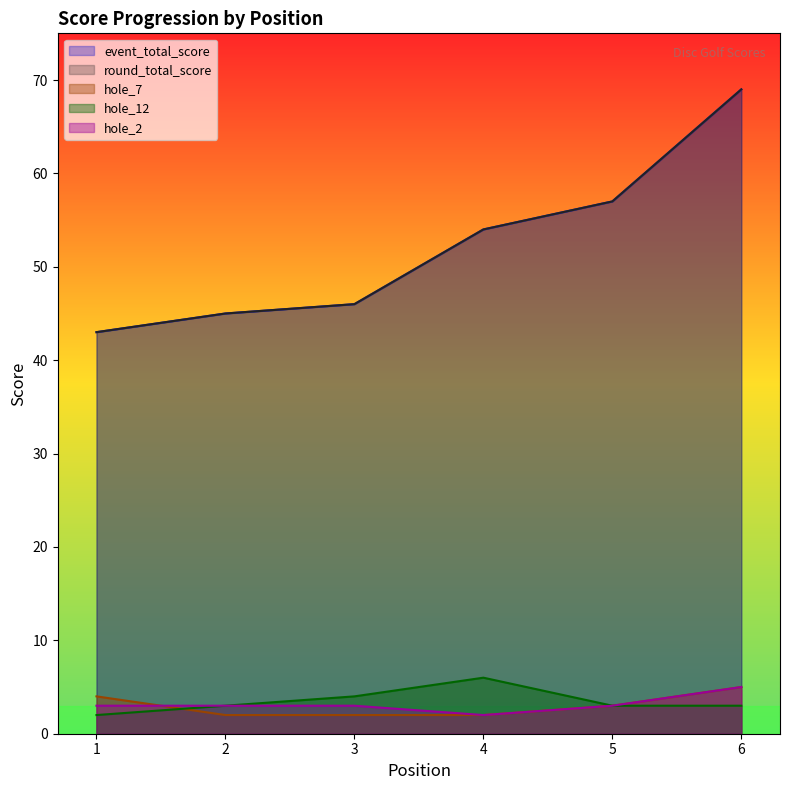

How many values in the hole_2 series are below 3?

1